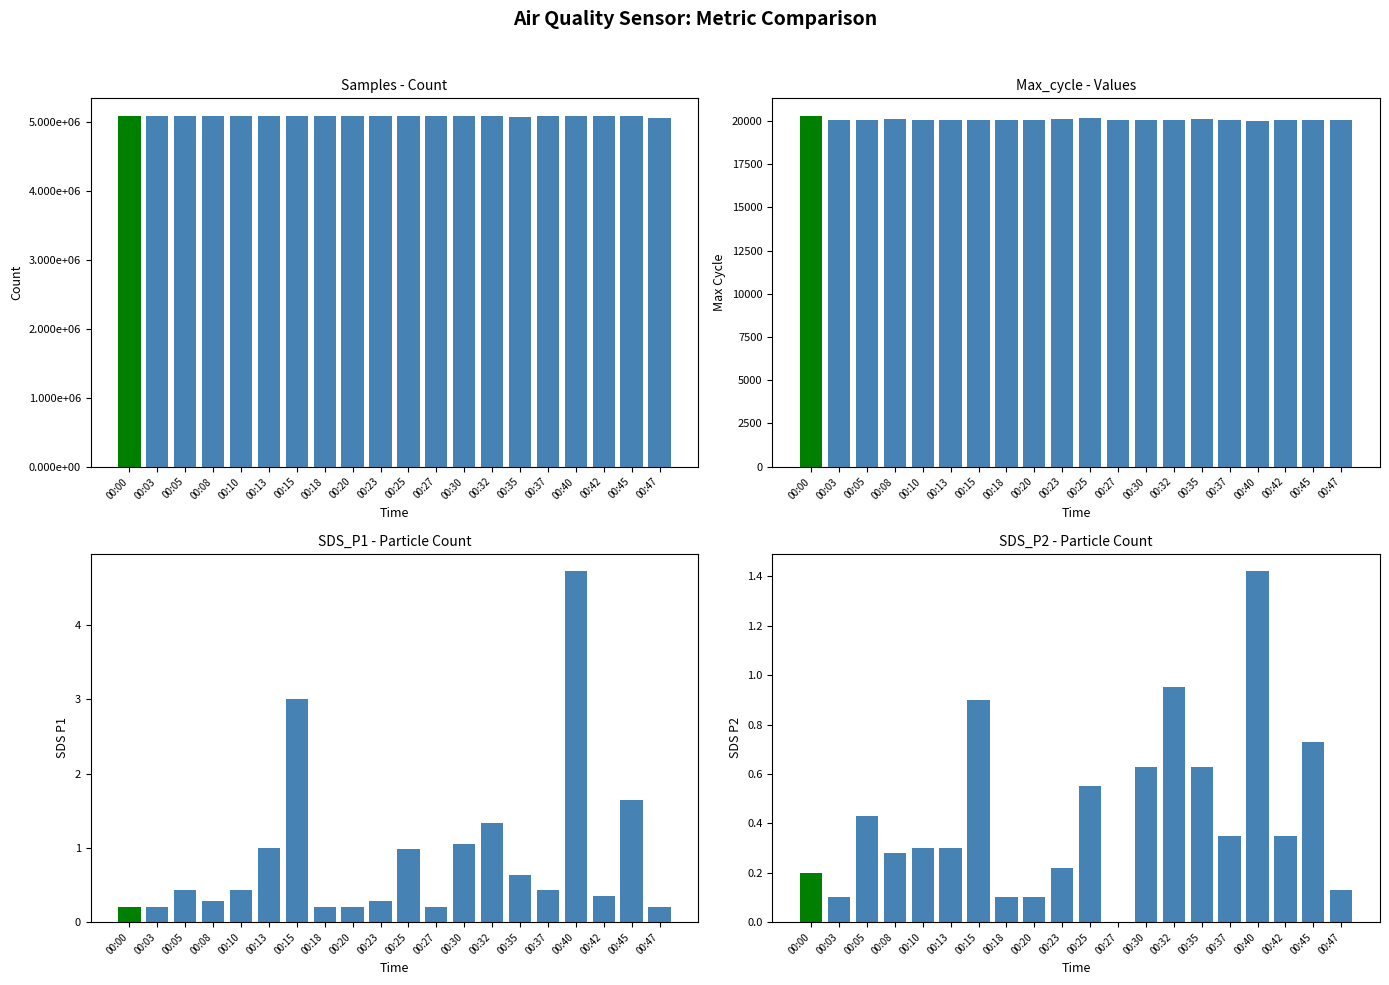

What is the difference between the maximum and minimum values in the SDS_P1 series?

4.5